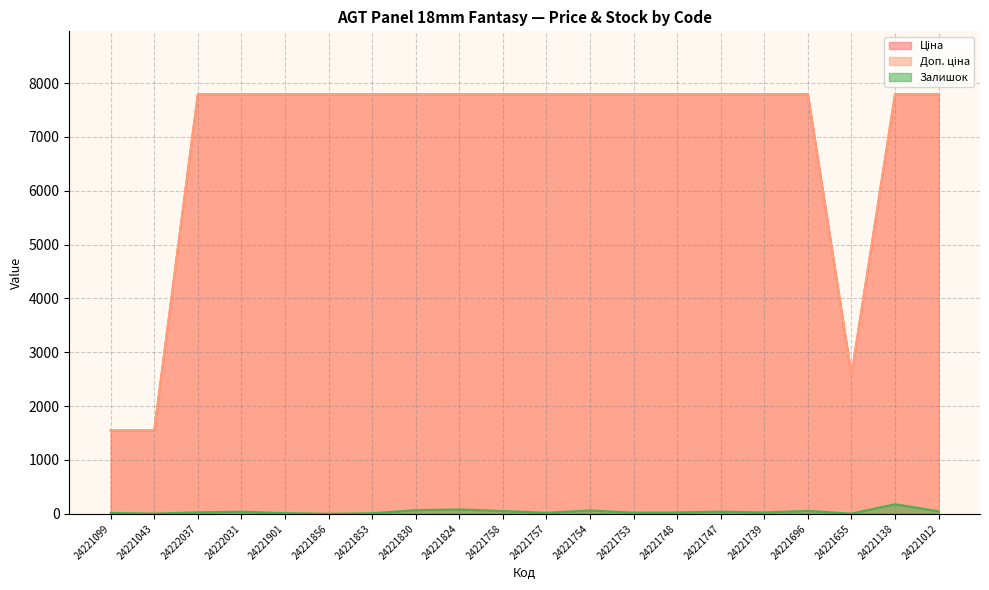

At which label is Залишок closest to 89?

24221824